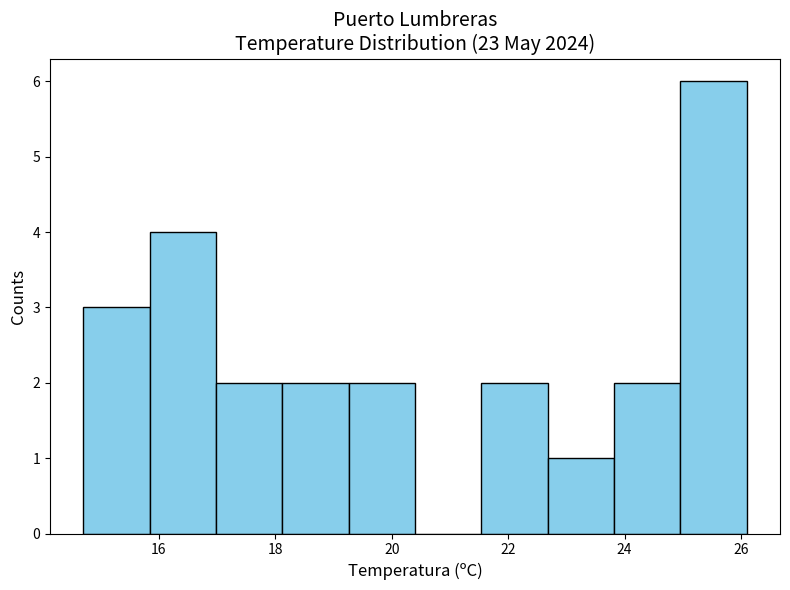

Reading left to right, transcribe this chart: for each bar, give the range it covers on the x-axis and its height. Neither the bar edges nor the heights are printed on the chart, so give them approximately, as read against the axes.

14.70 to 15.84: 3
15.84 to 16.98: 4
16.98 to 18.12: 2
18.12 to 19.26: 2
19.26 to 20.40: 2
20.40 to 21.54: 0
21.54 to 22.68: 2
22.68 to 23.82: 1
23.82 to 24.96: 2
24.96 to 26.10: 6